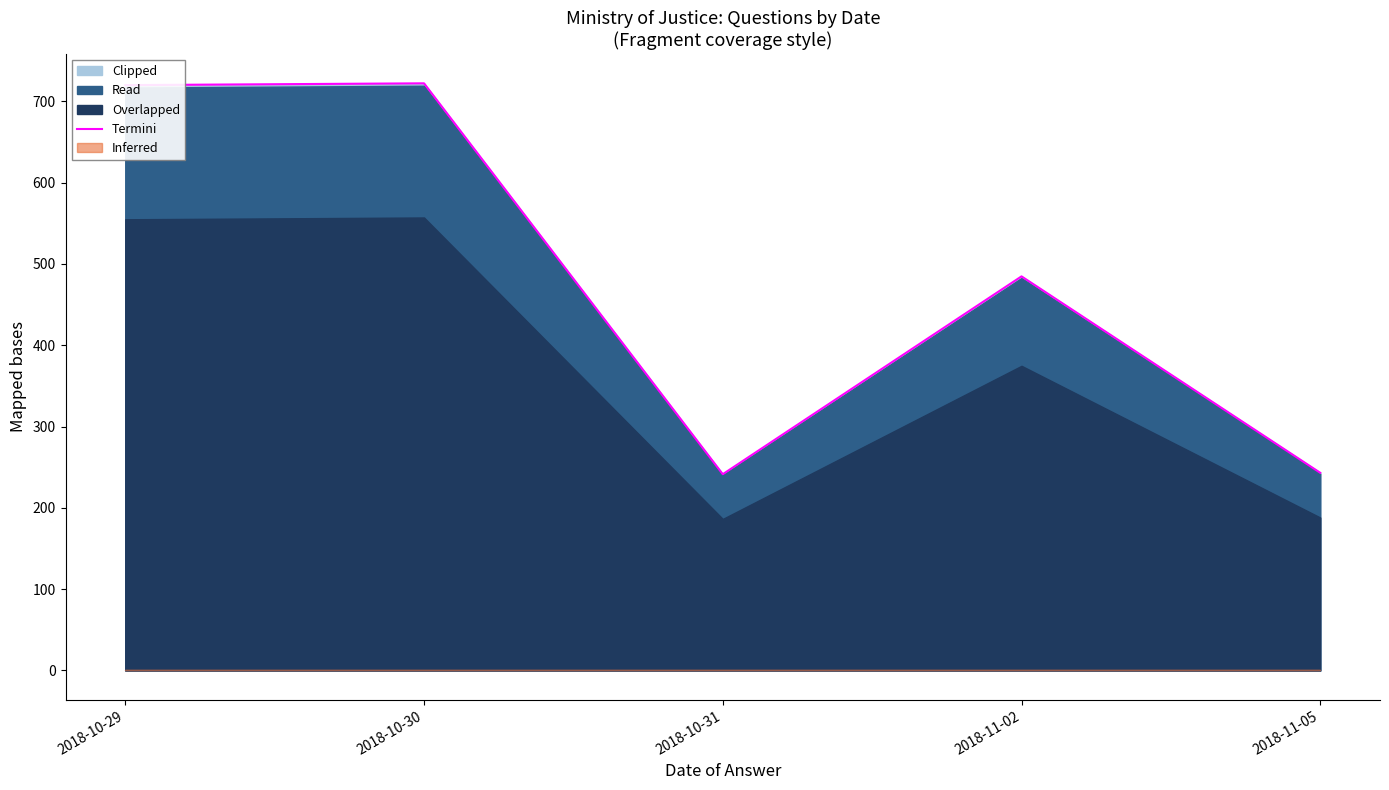

What is the smallest value displayed?

241.4